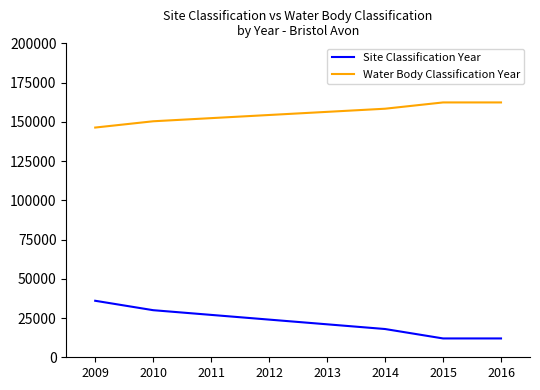

What is the difference between the Water Body Classification Year values at 2010 and 2009?

4000